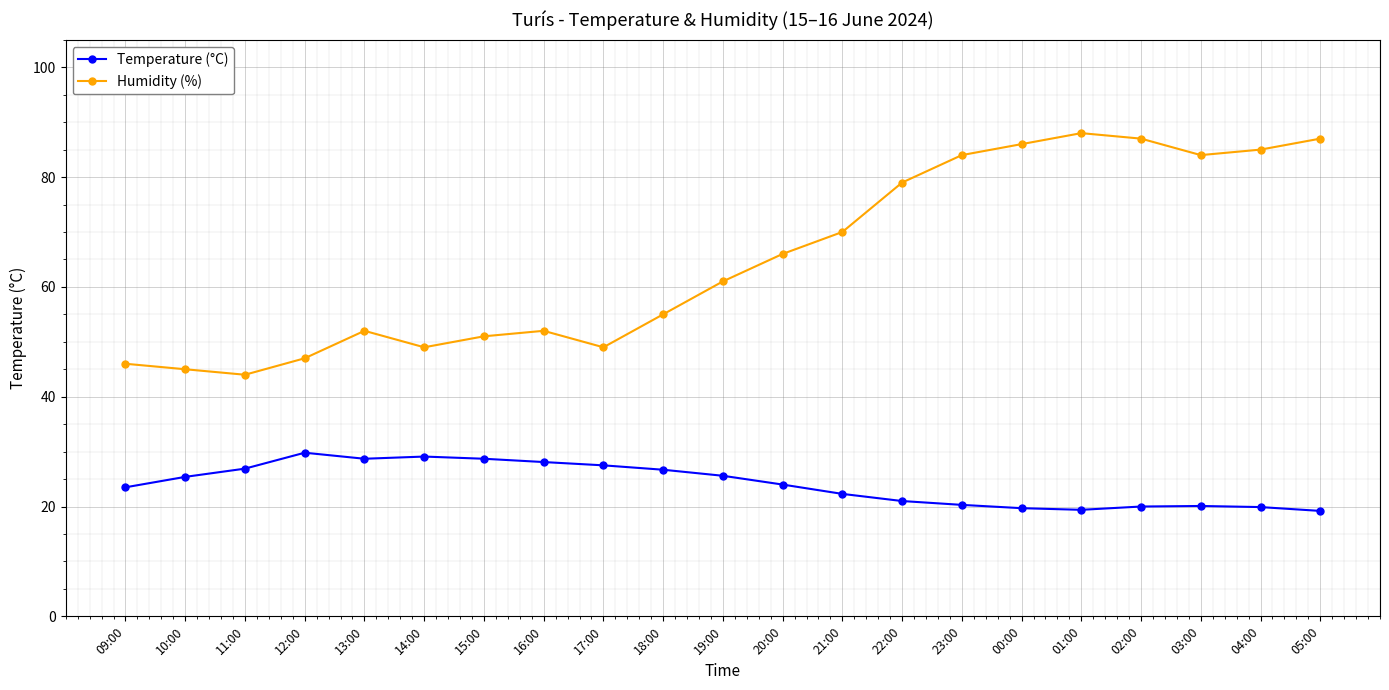

True or false: Temperature (°C) and Humidity (%) intersect in this chart.

False